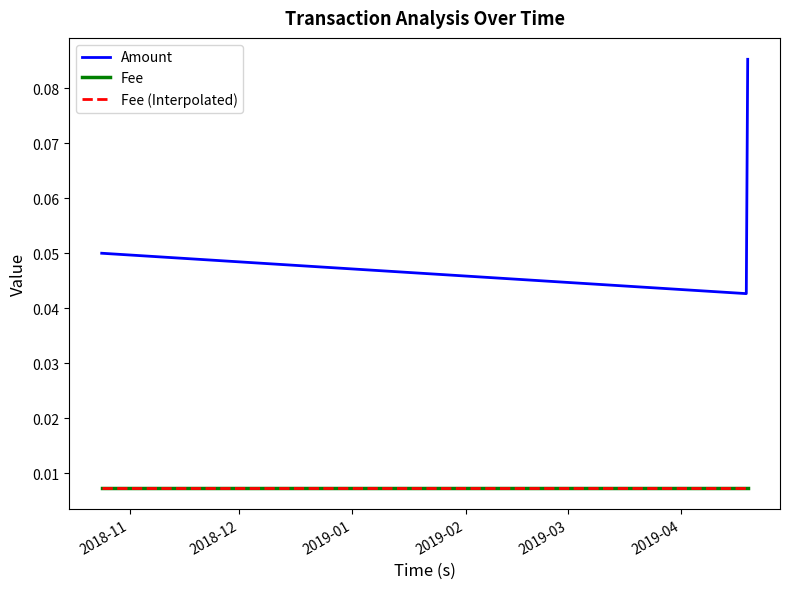

Which series has the widest spread of values?

Amount